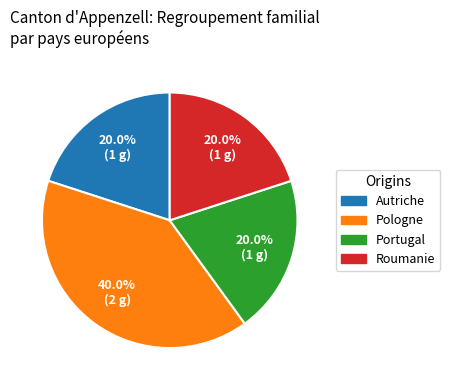

How many slices are in this pie chart?

4